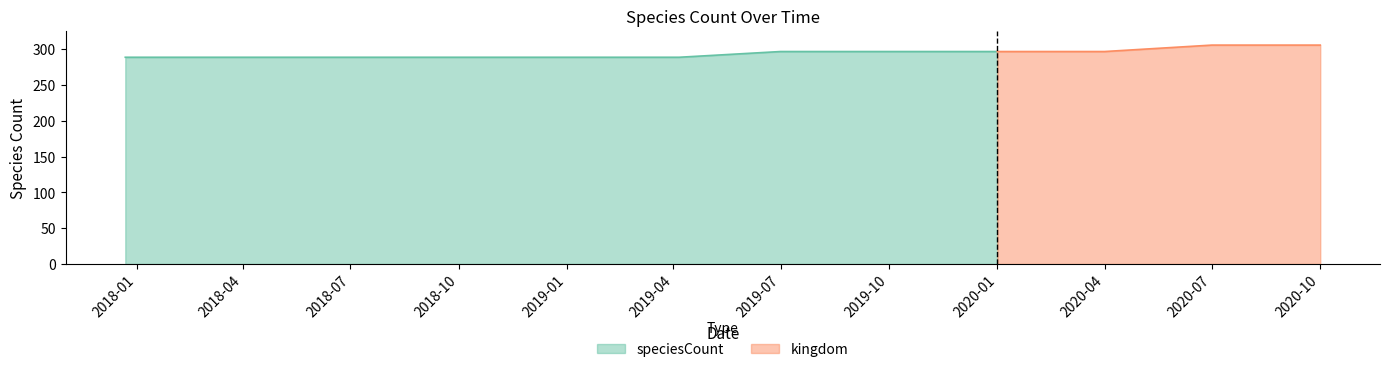

What is the label of the 2nd point from the right?

2020-07-01